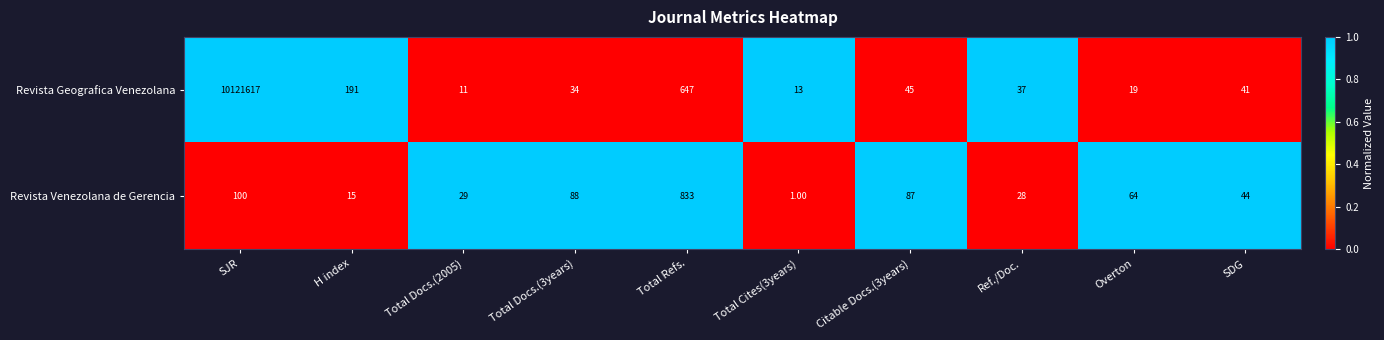

What is the spread (max minus min) of values at Total Docs.(3years)?

54